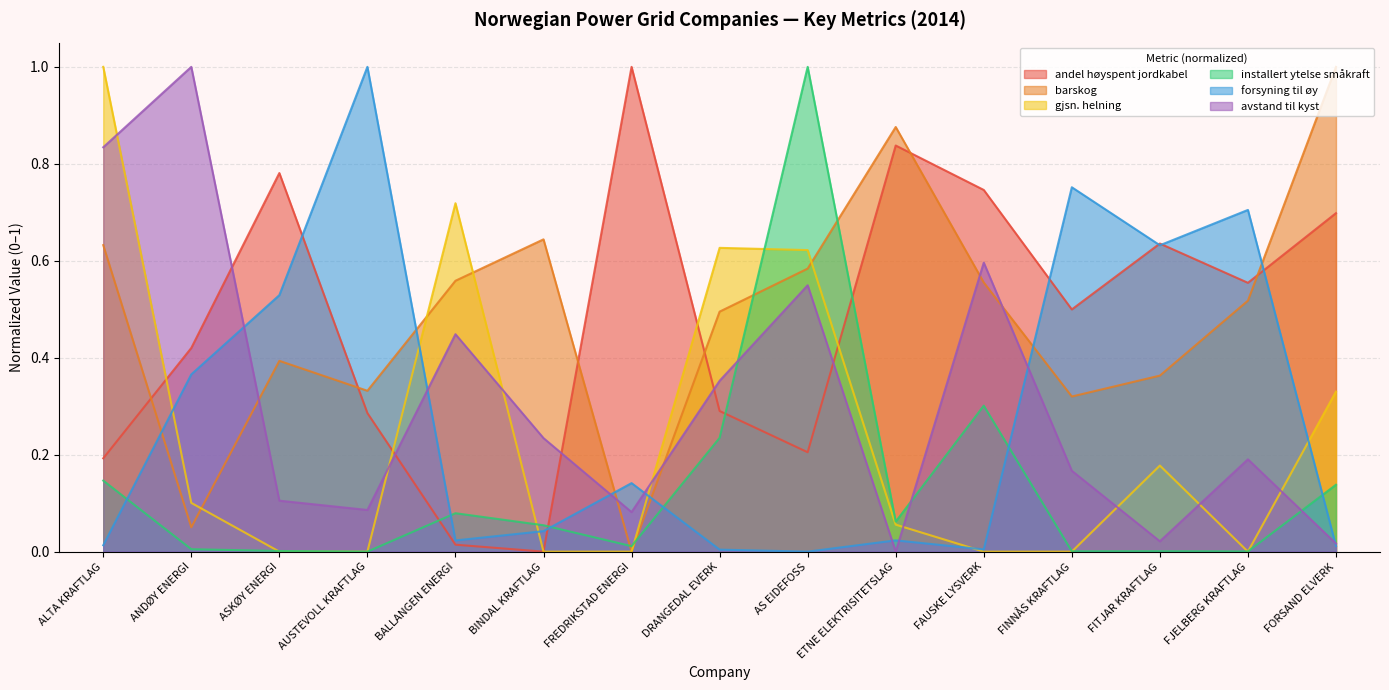

At how many categories does at least one series exceed 0?

15